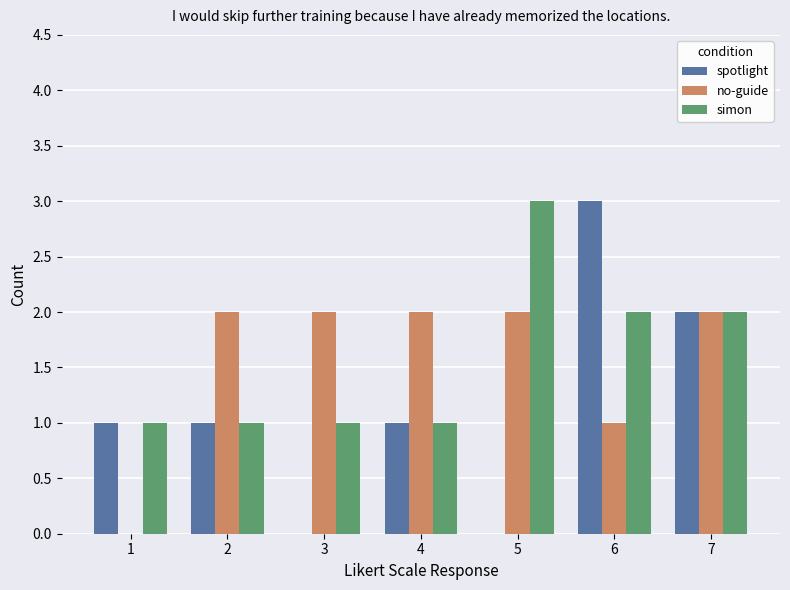

Count the number of categories in the chart.

7